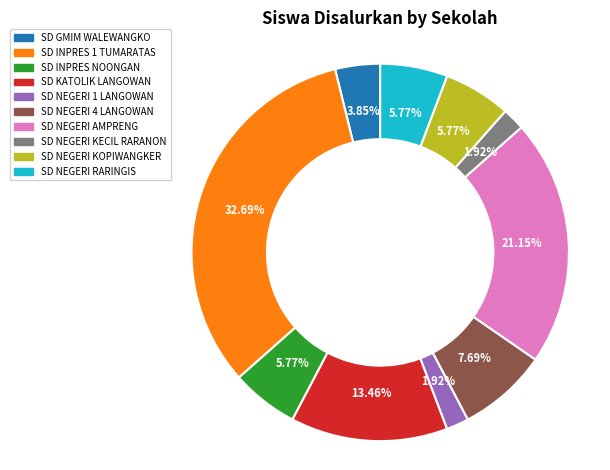

Between SD NEGERI 4 LANGOWAN and SD NEGERI KOPIWANGKER, which is larger?

SD NEGERI 4 LANGOWAN